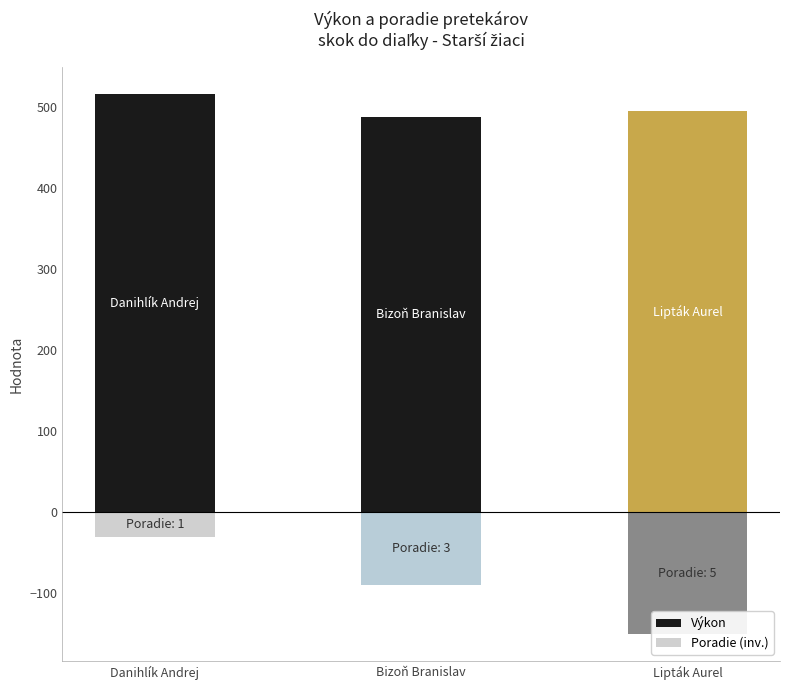

Count the number of categories in the chart.

3